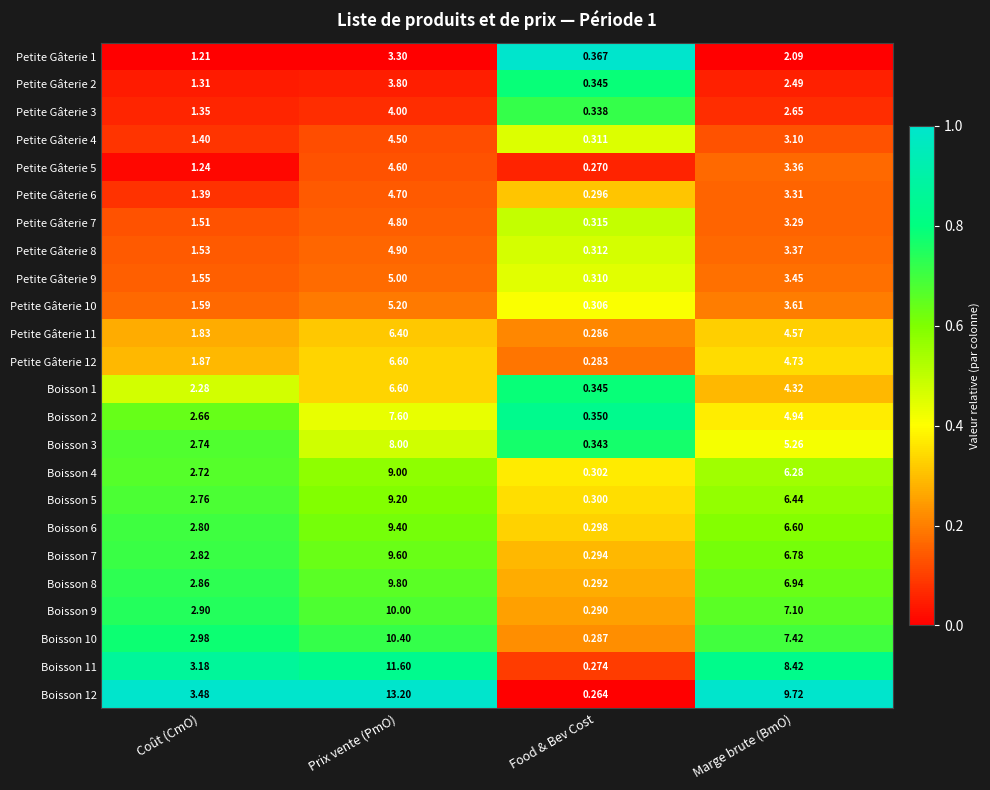

How many series are shown in this chart?

24